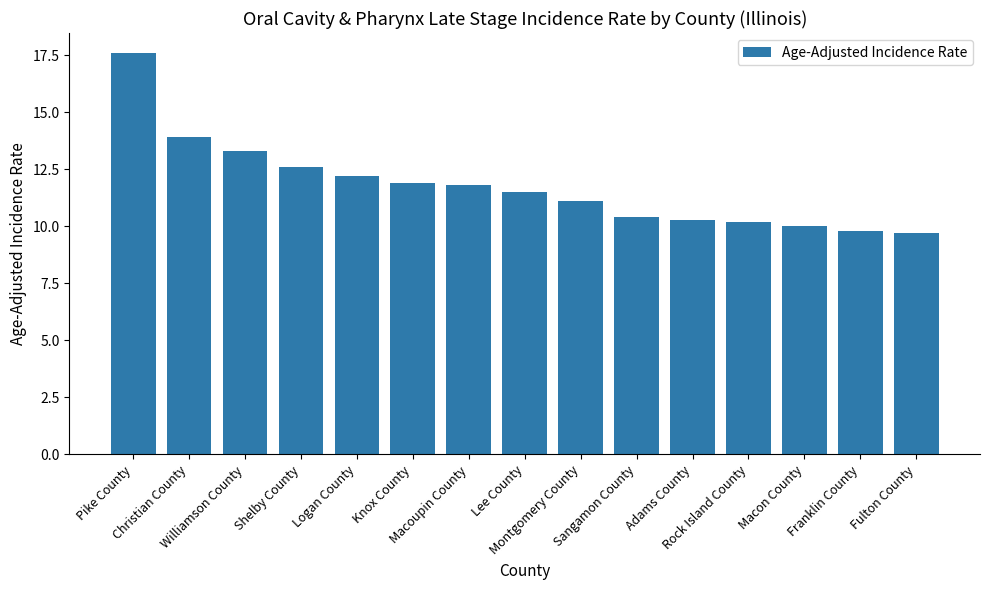

What is the smallest value displayed?

9.7